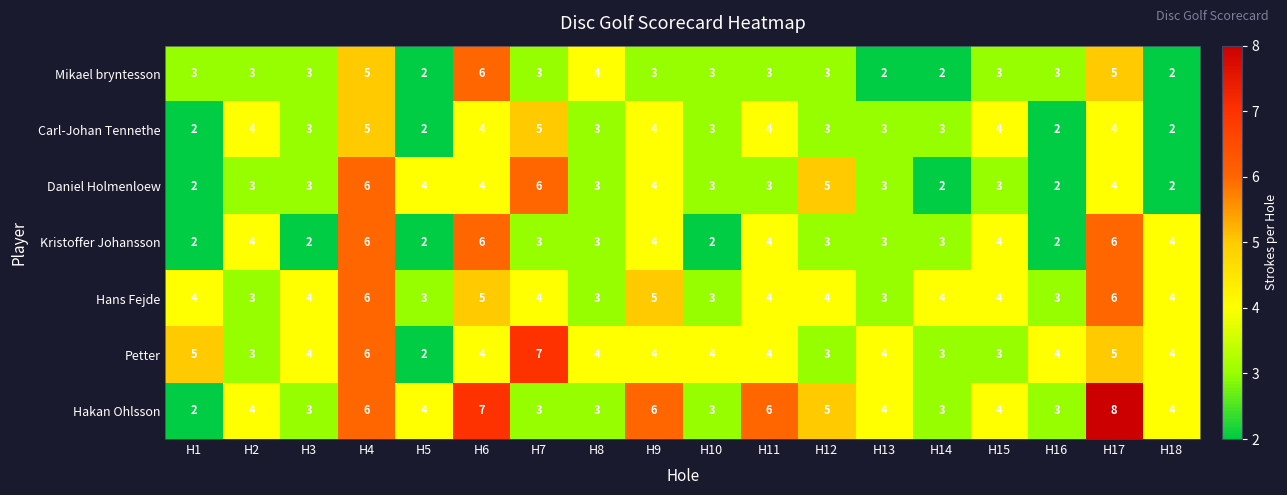

What is the sum of the Hakan Ohlsson values at H5 and H10?

7